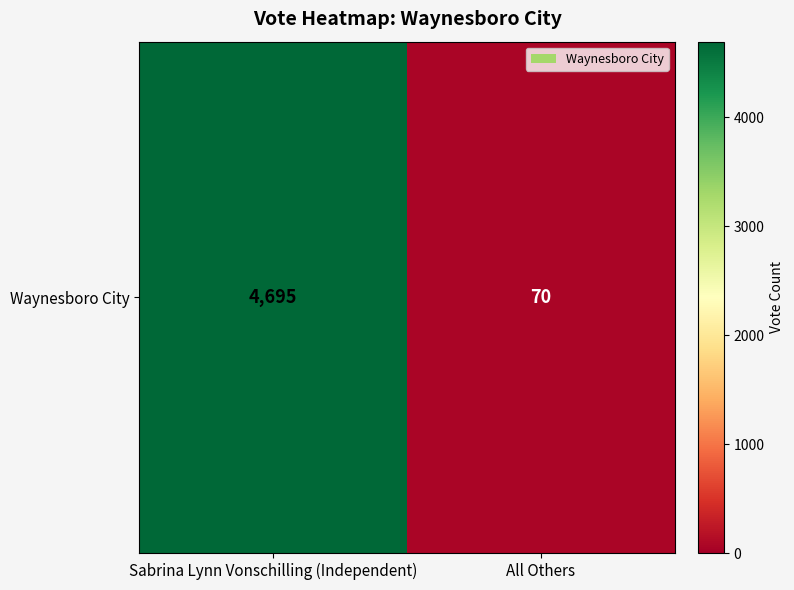

How many data points does each series have?

2